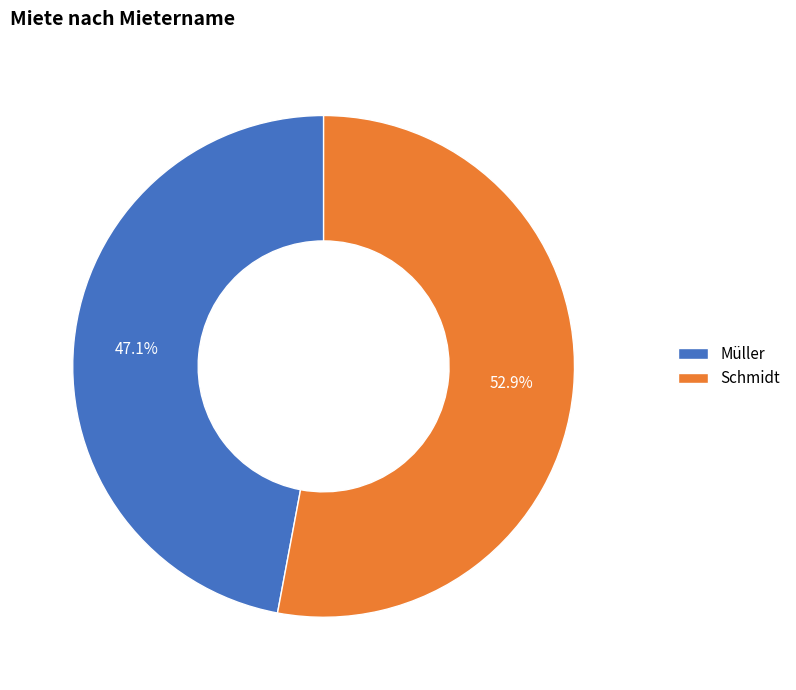

To the nearest percent, what is the difference between the largest and smallest slice percentages?

6%